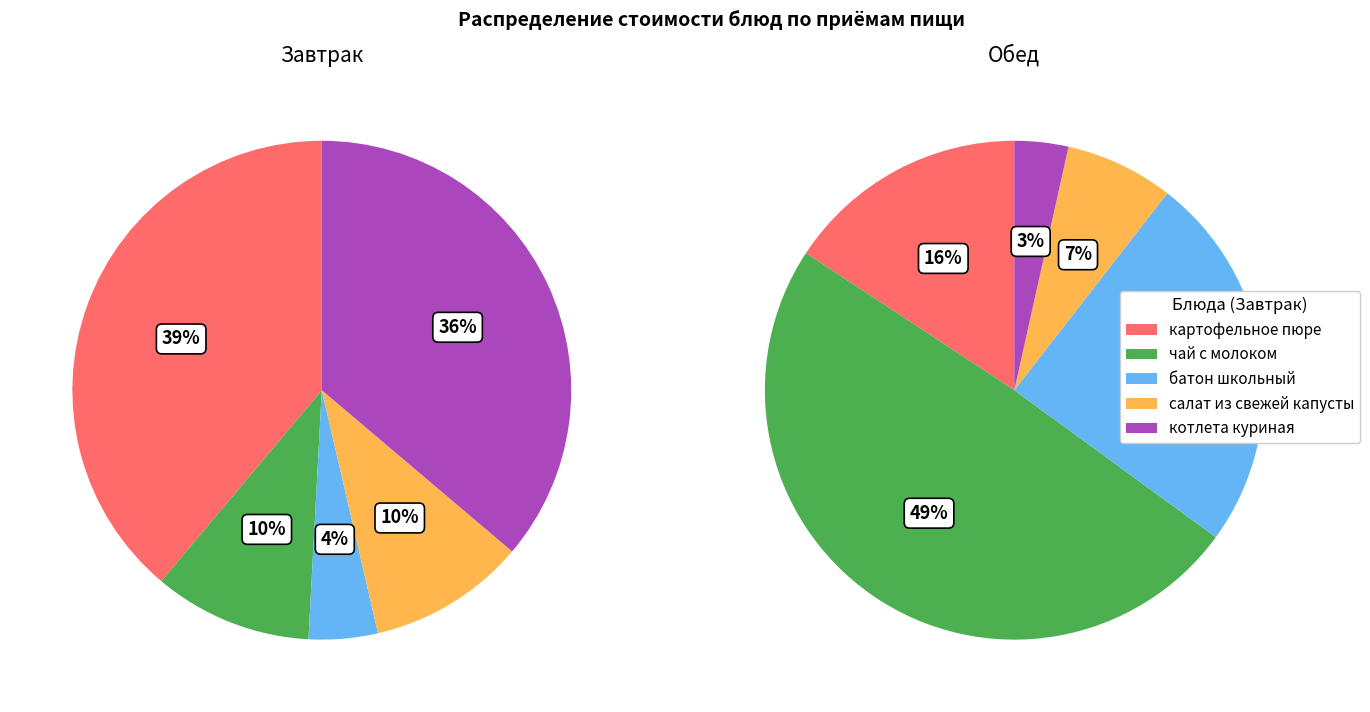

To the nearest percent, what is the difference between the 4 and 2 slice percentages?

21%